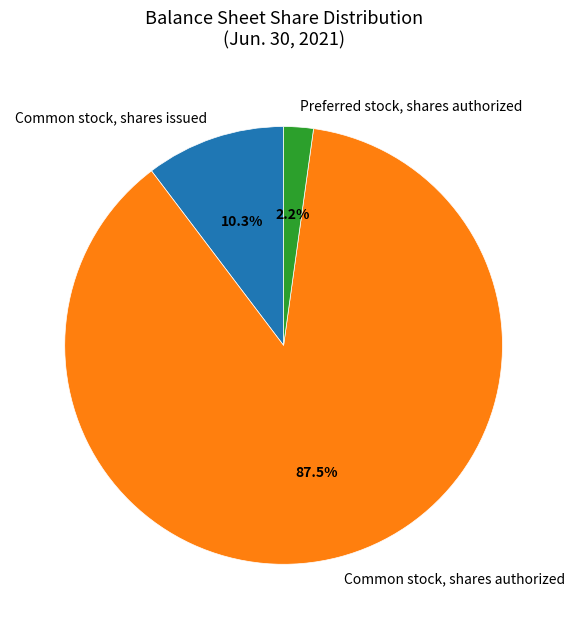

The Common stock, shares issued slice represents 10% of the pie. True or false?

True